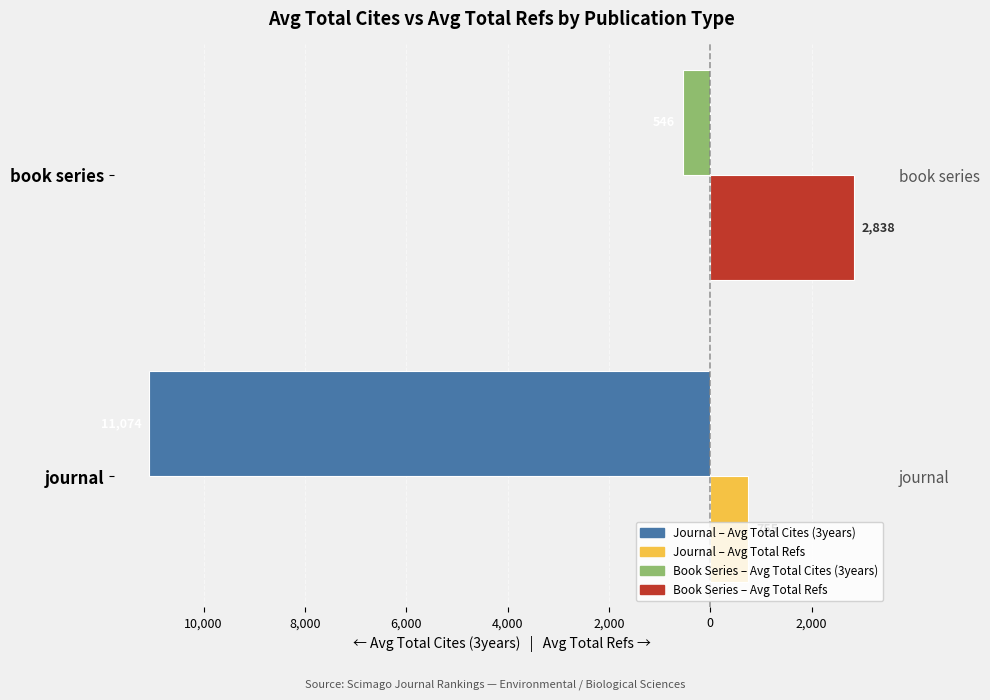

Are the bars horizontal?

Yes